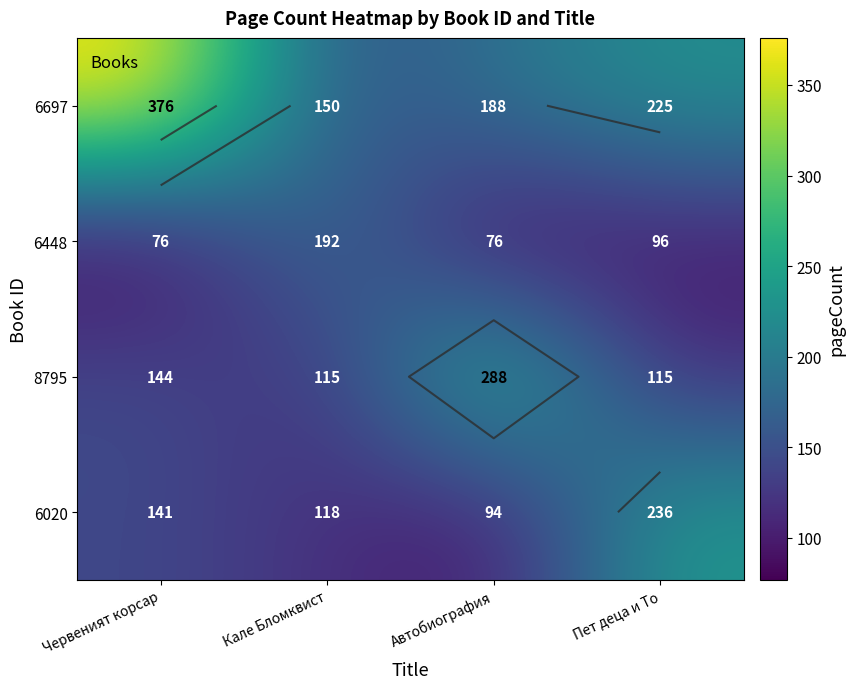

What is the difference between the maximum and second lowest values in the 8795 series?

172.8